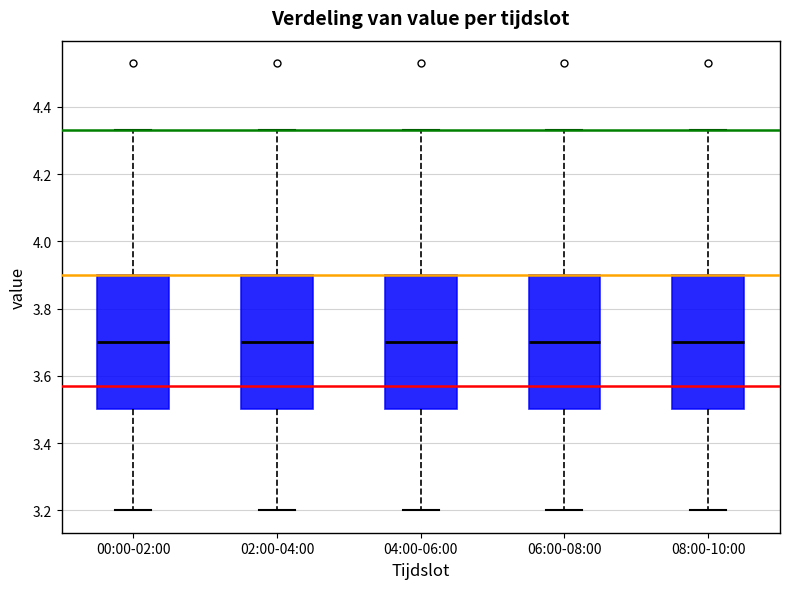

Reading left to right, transcribe this box plot: for each box, give where its median line is, the range the box spans, and where its two whiskers end, as read against the y-axis. The values are not printed on the chart, so give them approximately, as read against the axis.

00:00-02:00: median 3.70, box 3.50 to 3.90, whiskers 3.20 to 4.34
02:00-04:00: median 3.70, box 3.50 to 3.90, whiskers 3.20 to 4.34
04:00-06:00: median 3.70, box 3.50 to 3.90, whiskers 3.20 to 4.34
06:00-08:00: median 3.70, box 3.50 to 3.90, whiskers 3.20 to 4.34
08:00-10:00: median 3.70, box 3.50 to 3.90, whiskers 3.20 to 4.34